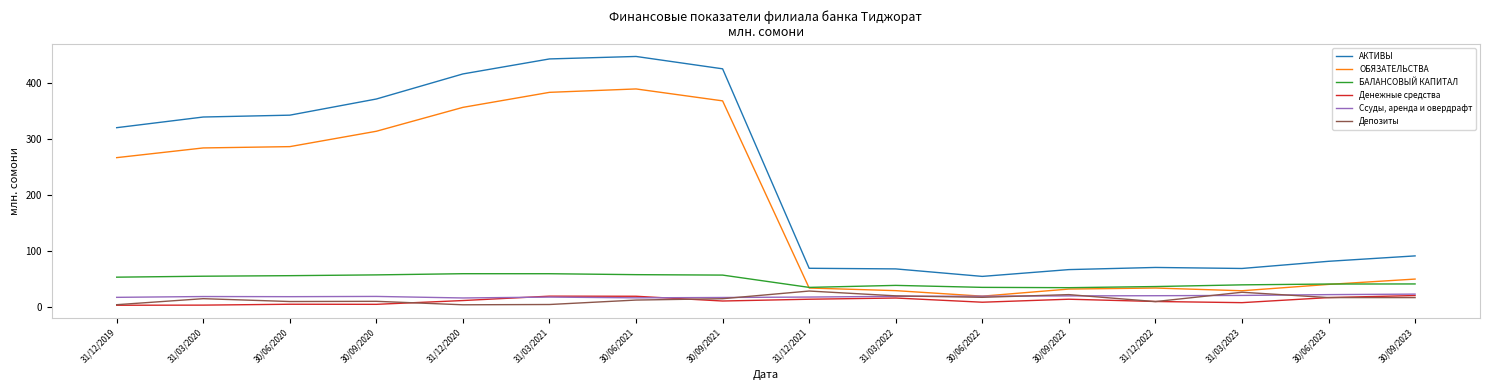

What is the lowest value of the Депозиты series?

4.2